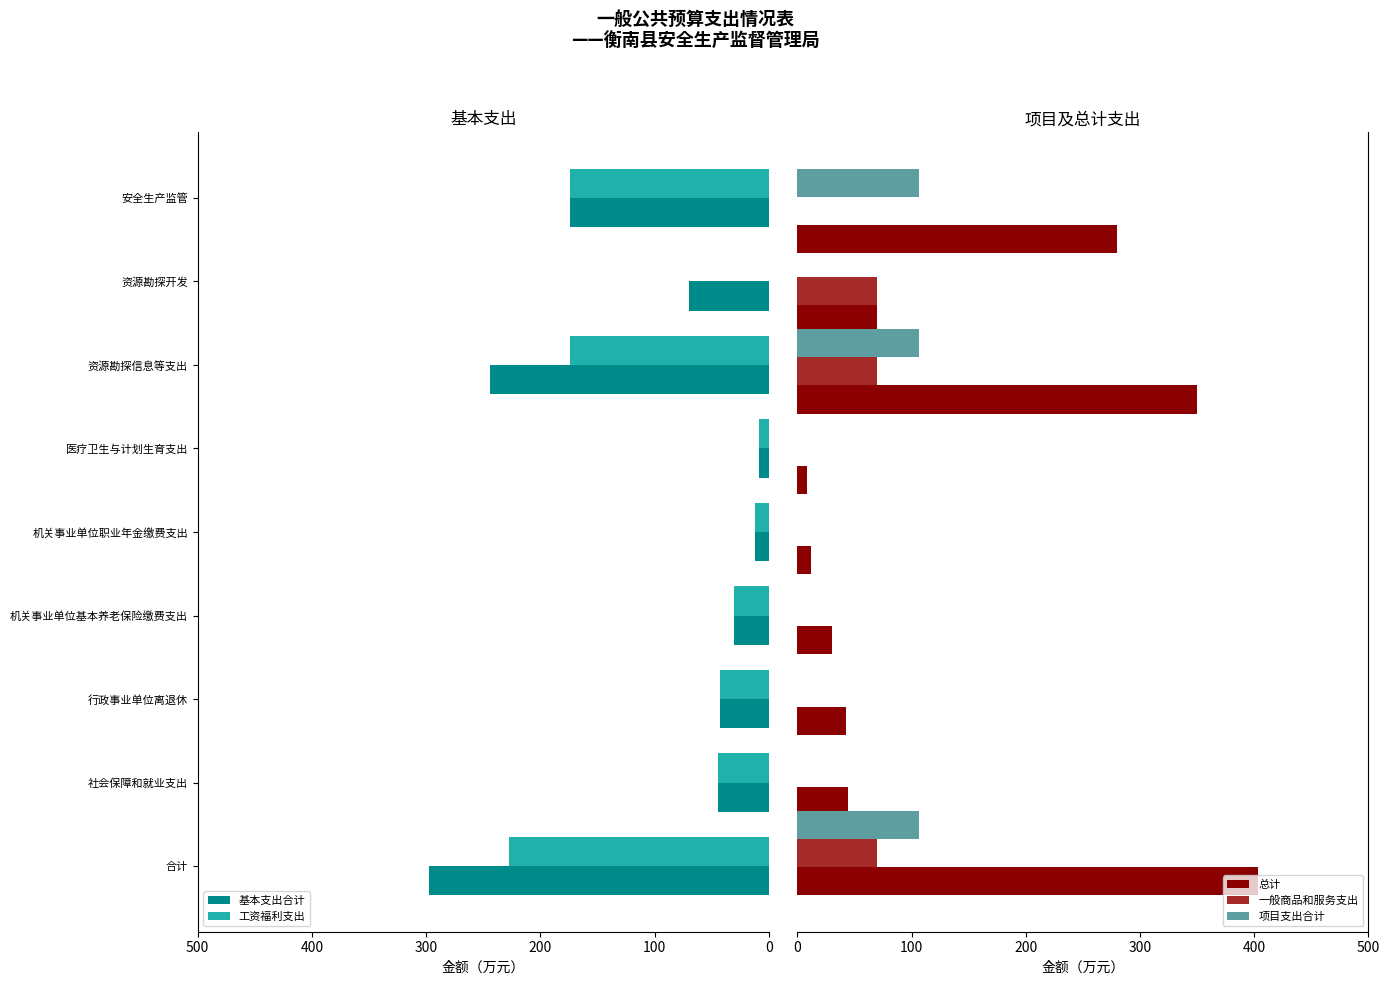

What is the maximum value for 总计?

403.2